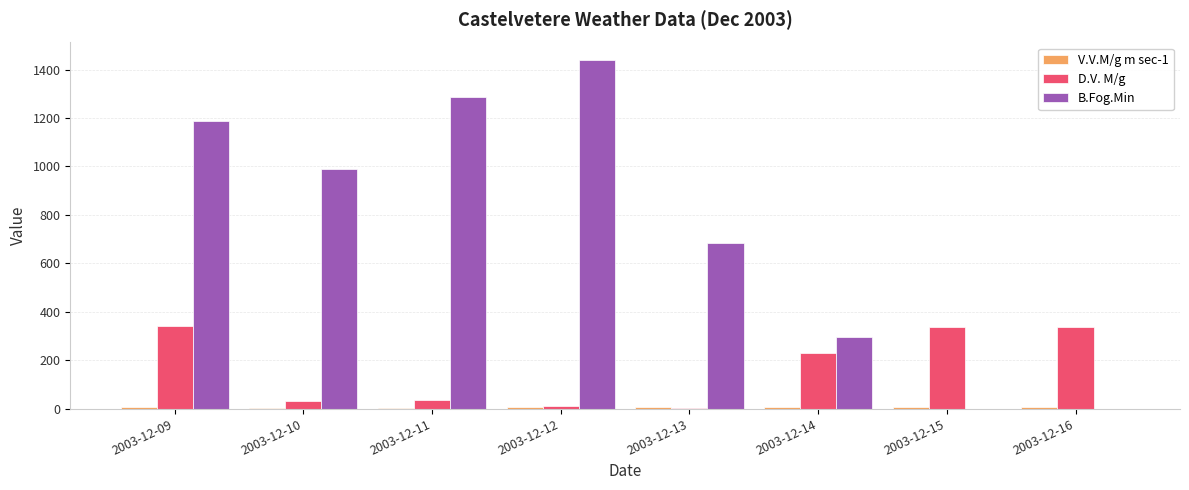

True or false: B.Fog.Min has a value of 1286.0 at 2003-12-11.

True